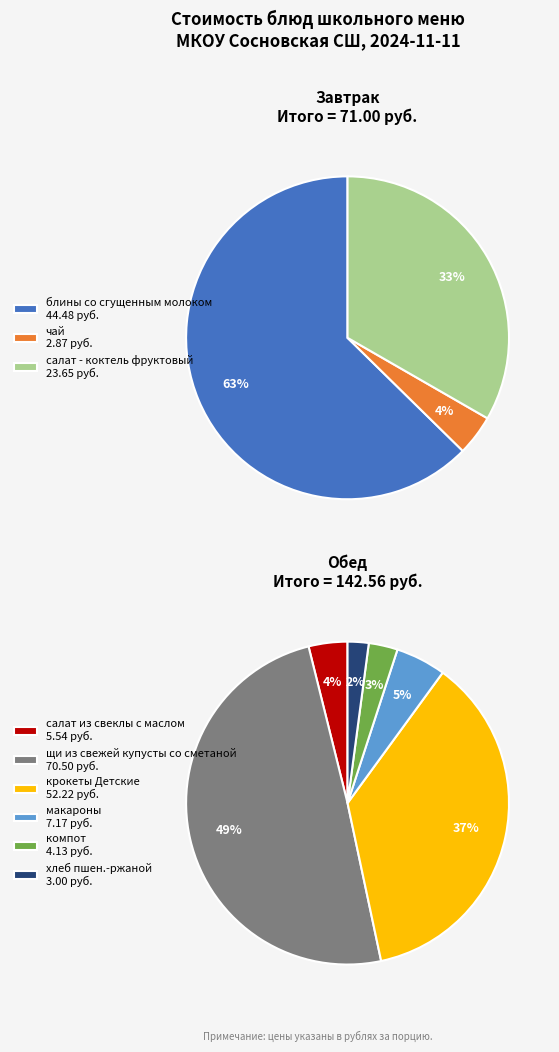

True or false: салат - коктель фруктовый accounts for 1% of the total.

False